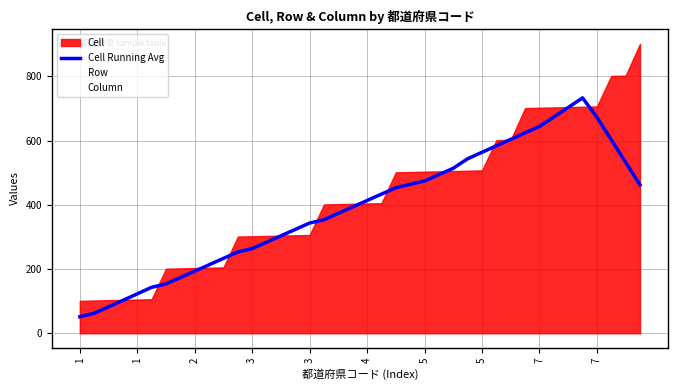

Count the number of values greater than 413.

20